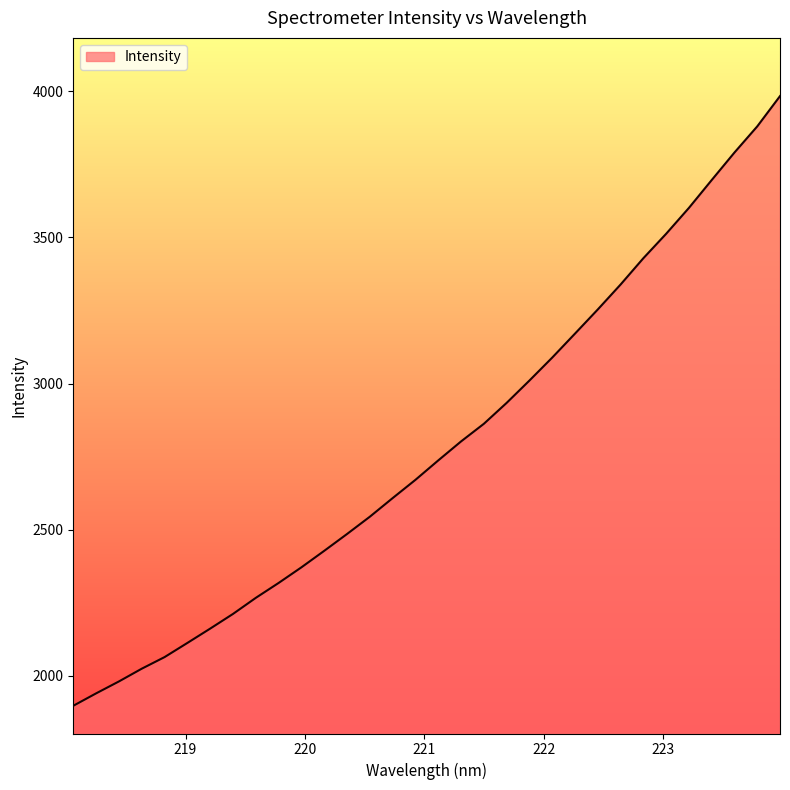

What is the smallest value displayed?

1897.5